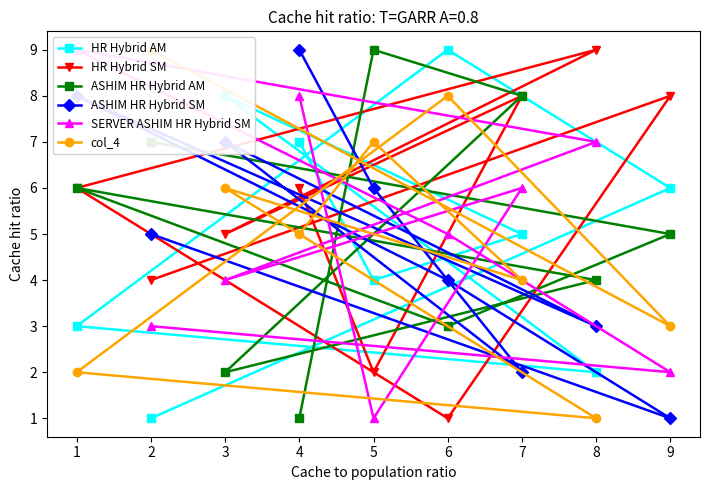

Does the chart have visible grid lines?

No